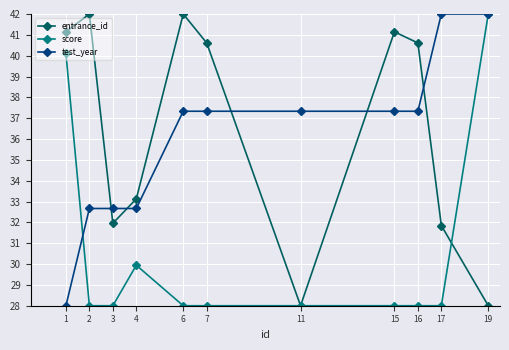

What is the spread (max minus min) of values at 6?

14.0